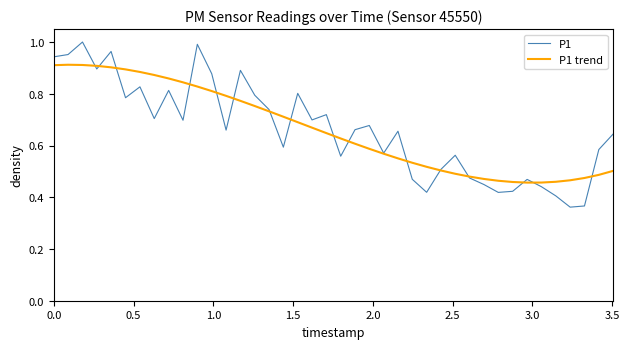

Which series has the largest range (max minus min)?

P1